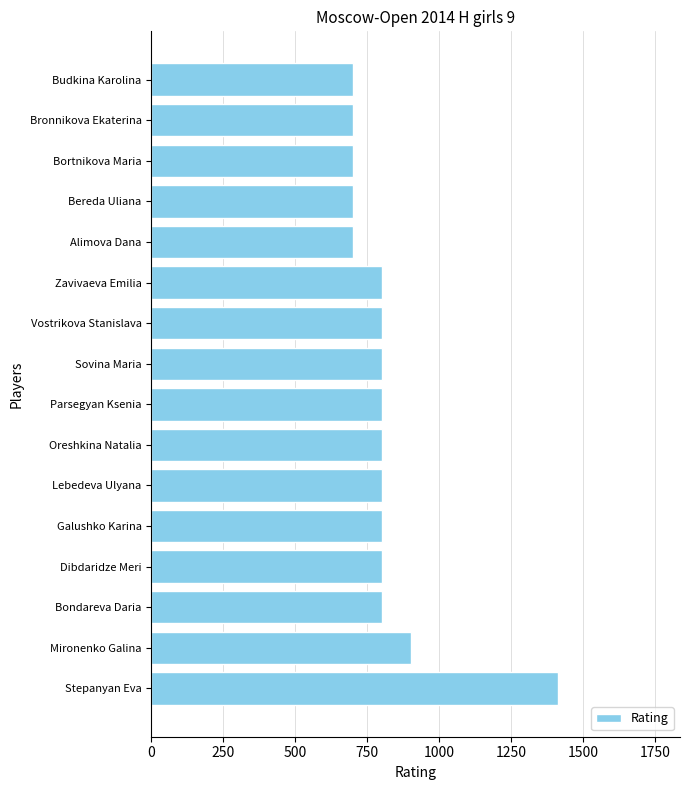

At which label is the value closest to 1056?

Mironenko Galina